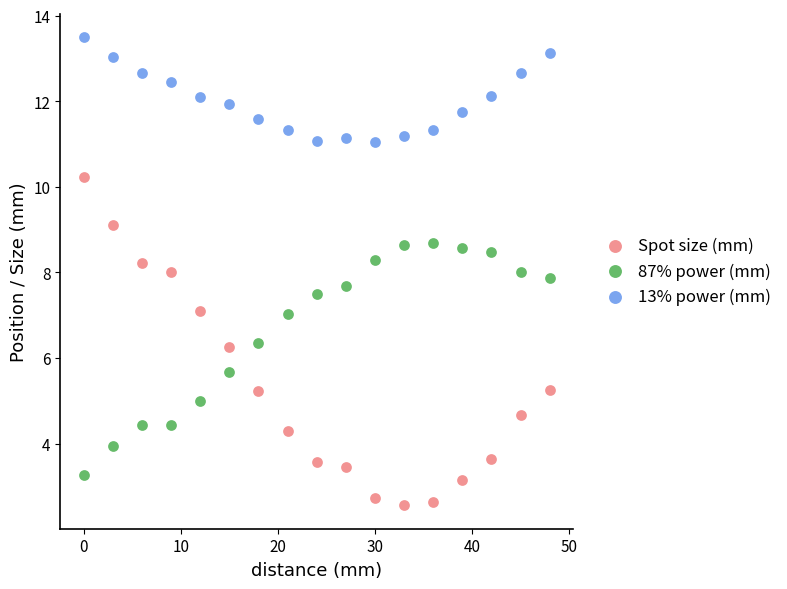

Which series has the largest Y range (max minus min)?

Spot size (mm)